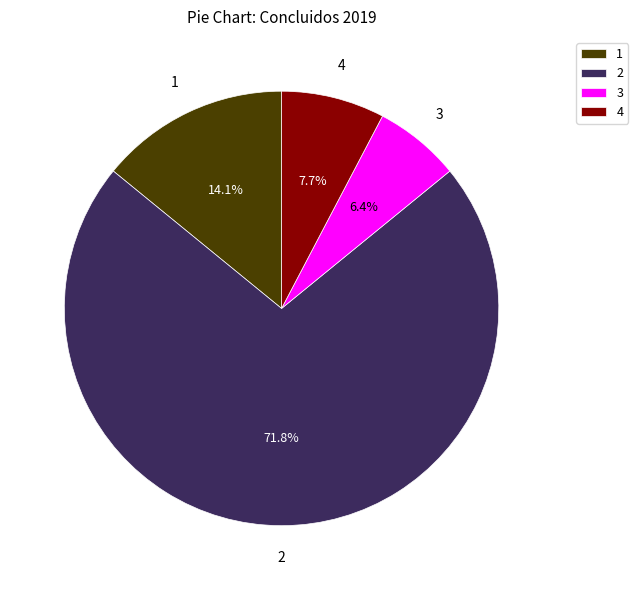

Approximately how many times larger is the value at 2 compared to 3?

11.2